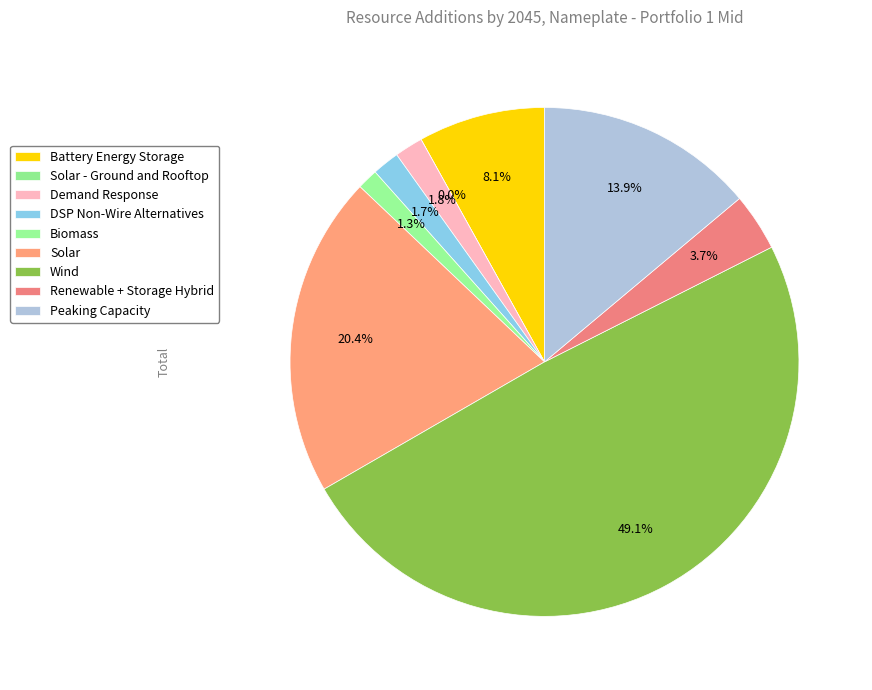

What percentage is the DSP Non-Wire Alternatives slice, to the nearest percent?

2%